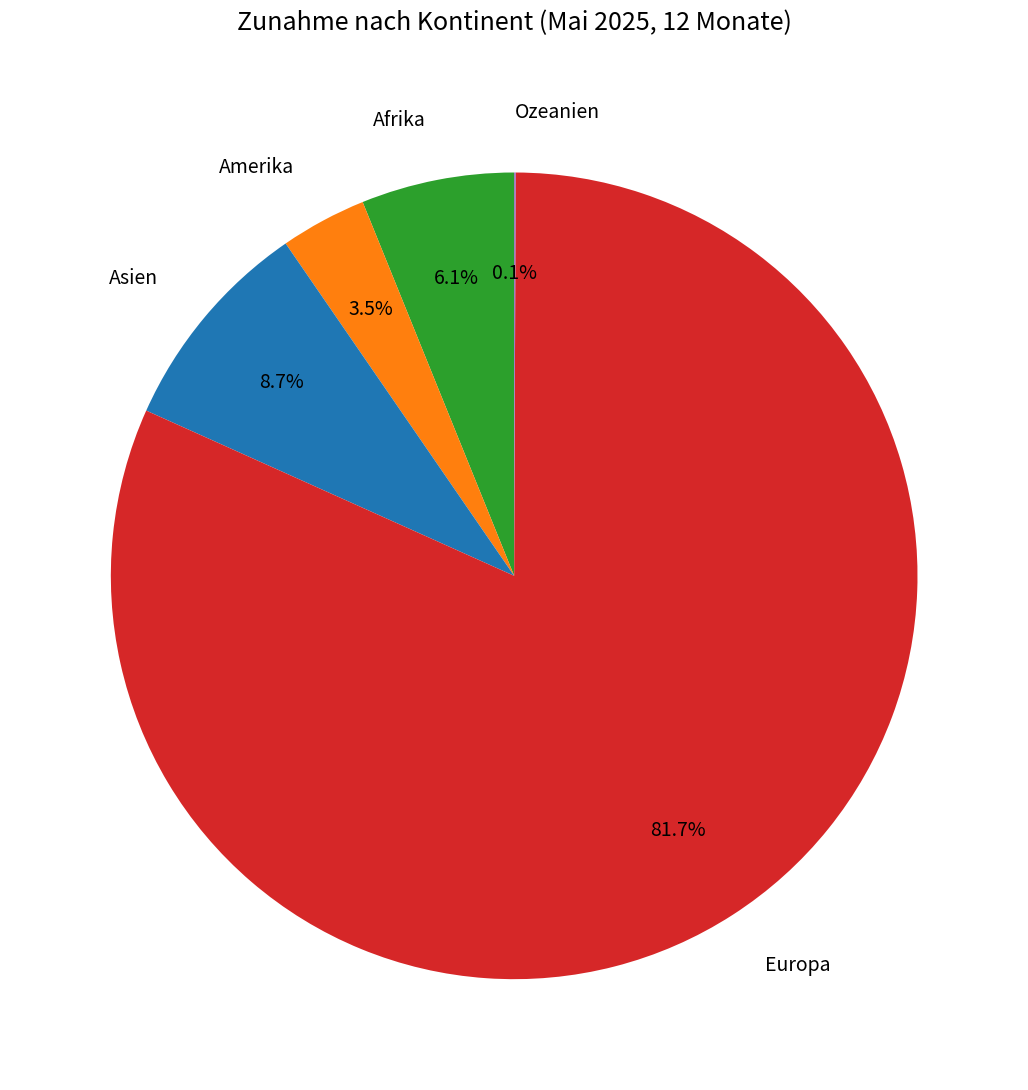

Is the sum of Europa and Asien greater than half?

Yes